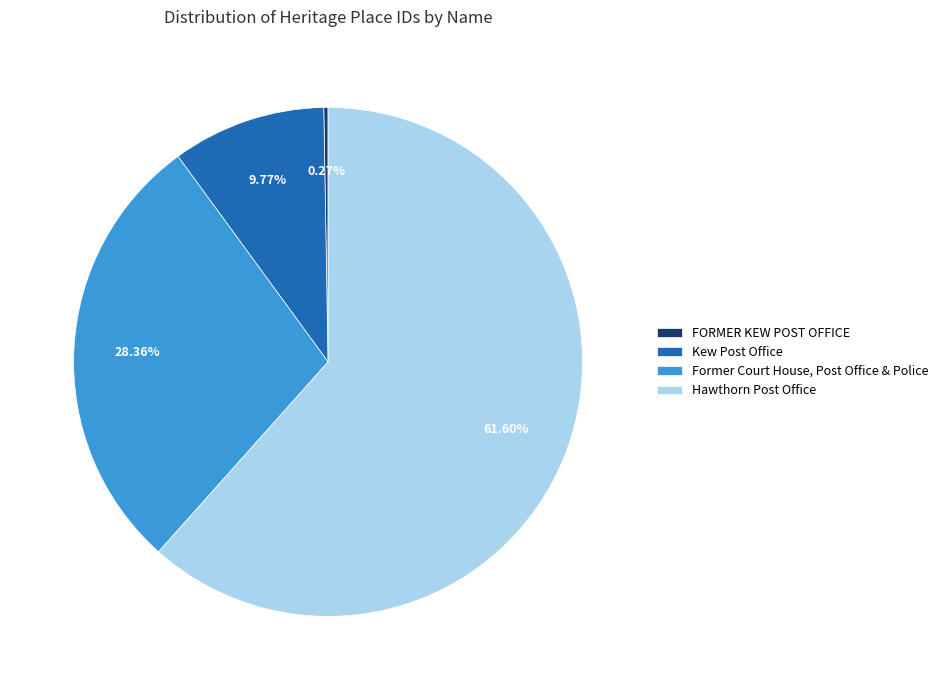

Which slice is the largest?

Hawthorn Post Office